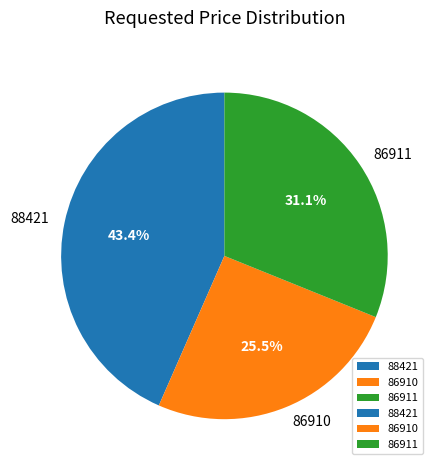

What percentage is NOT represented by 86910?

74.5%